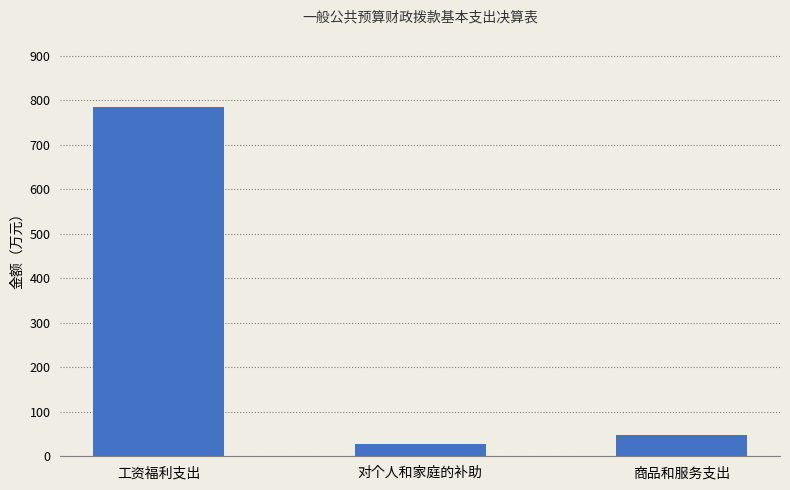

How many data points are less than 47?

1